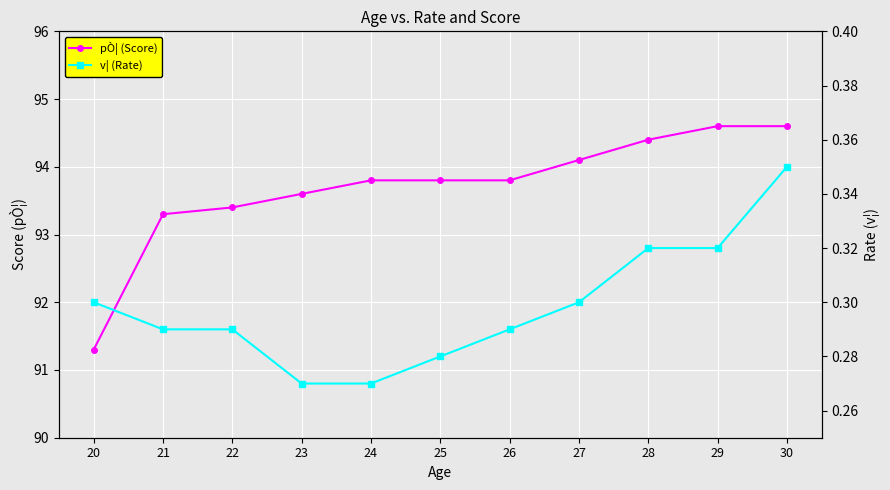

Which category has the highest value in the pÒ¦ (Score) series?

29